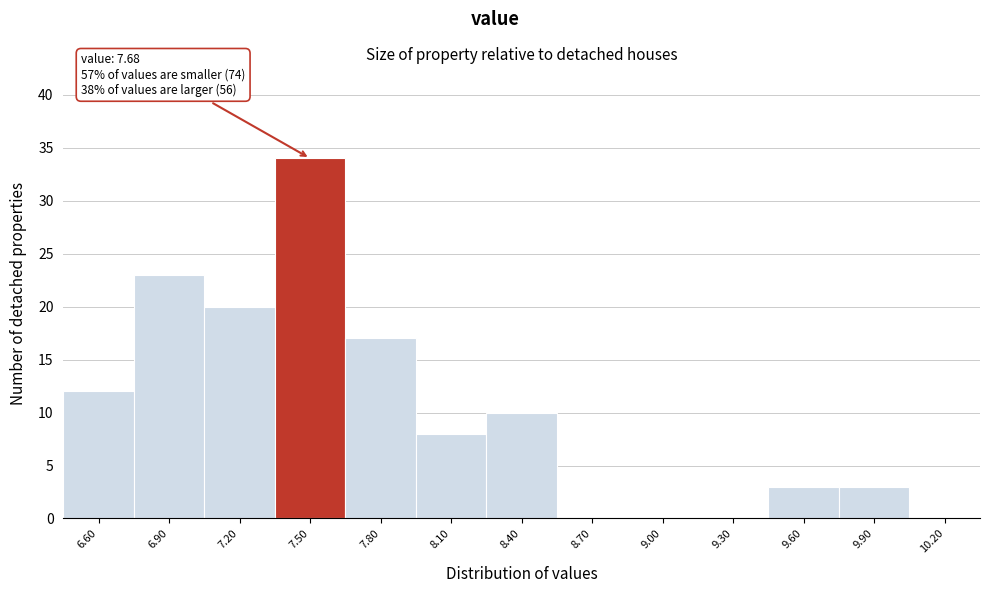

Reading right to left, list all the values displayed in this chart.

10.20=0	9.90=3	9.60=3	9.30=0	9.00=0	8.70=0	8.40=10	8.10=8	7.80=17	7.50=34	7.20=20	6.90=23	6.60=12